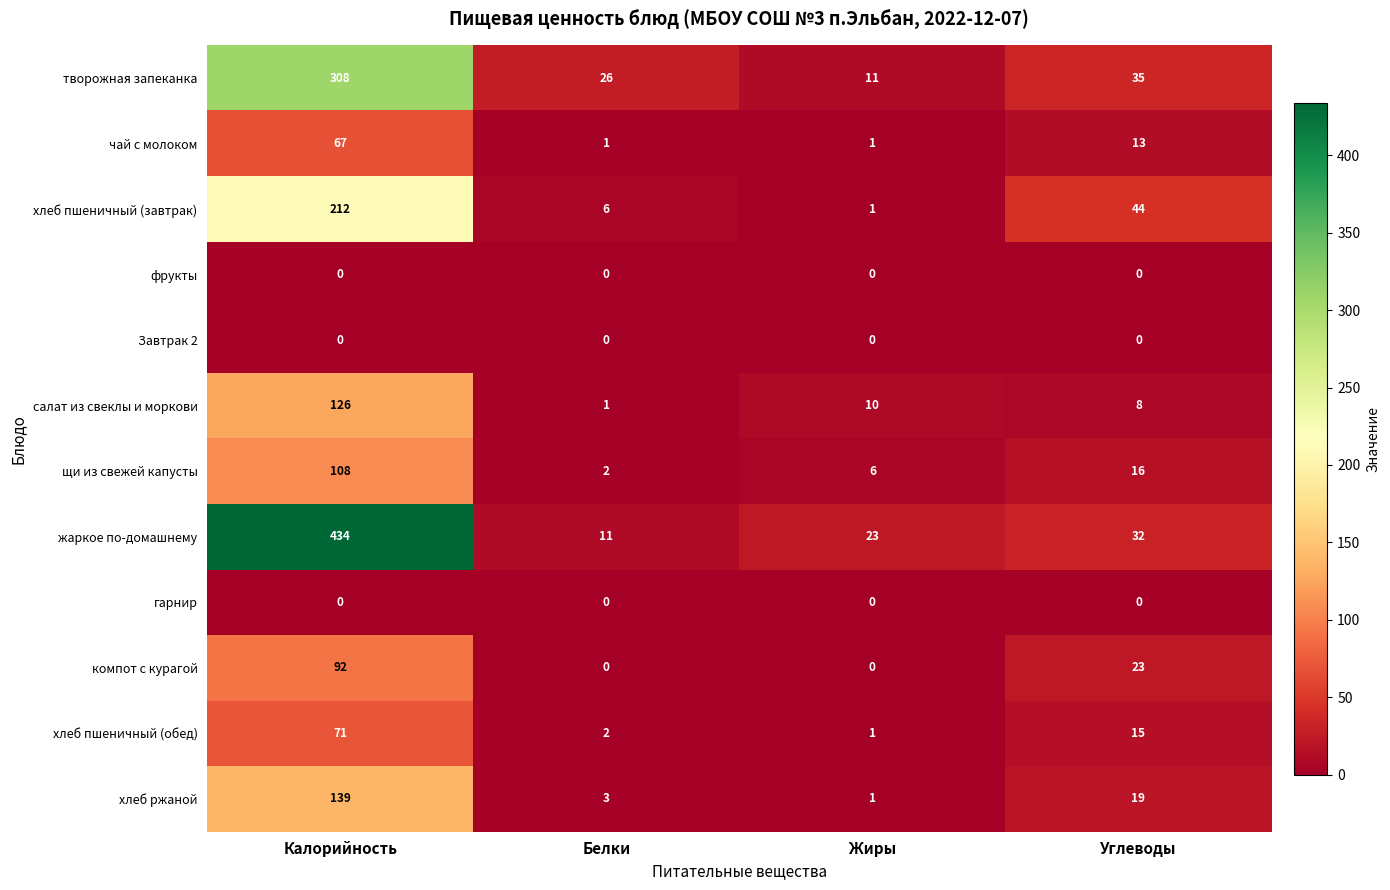

The салат из свеклы и моркови series shows 10 at Жиры. True or false?

True